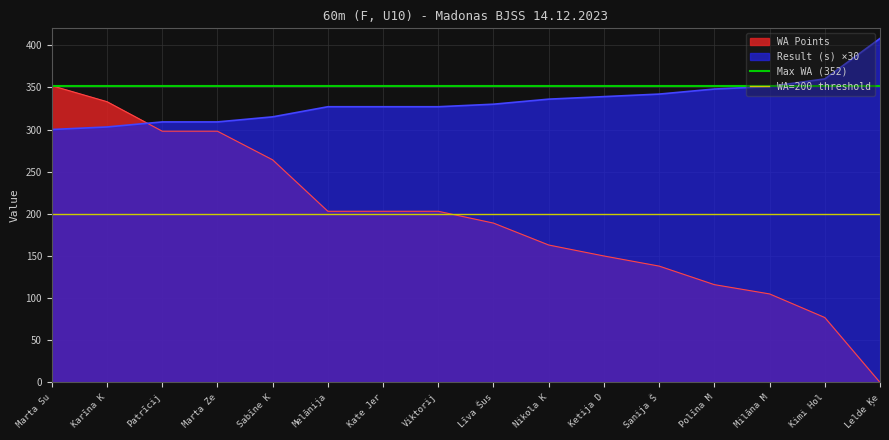

The Result (s) ×30 series shows 177 at Marta Su. True or false?

False